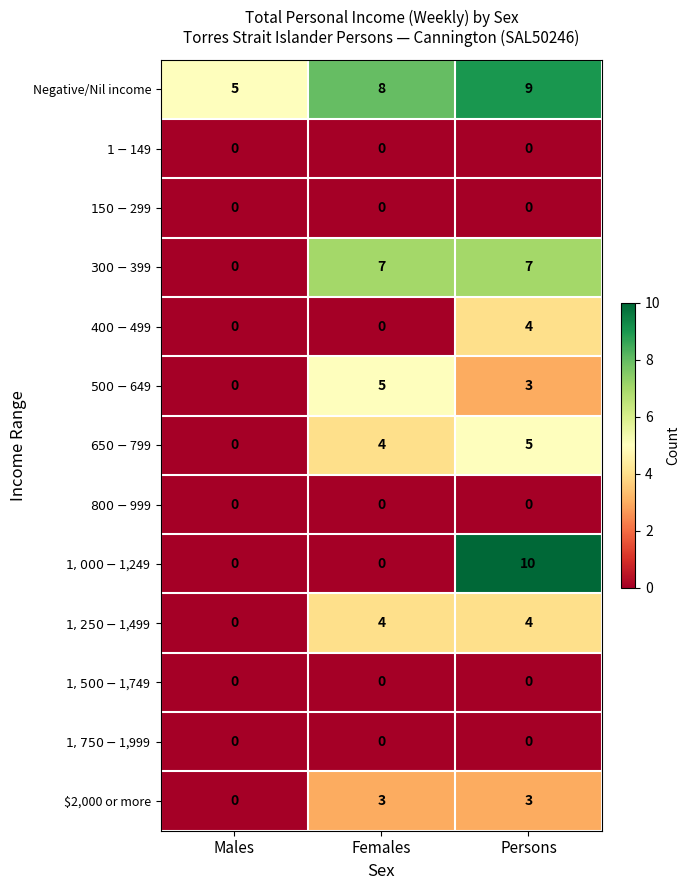

Which series has the widest spread of values?

$1,000-$1,249